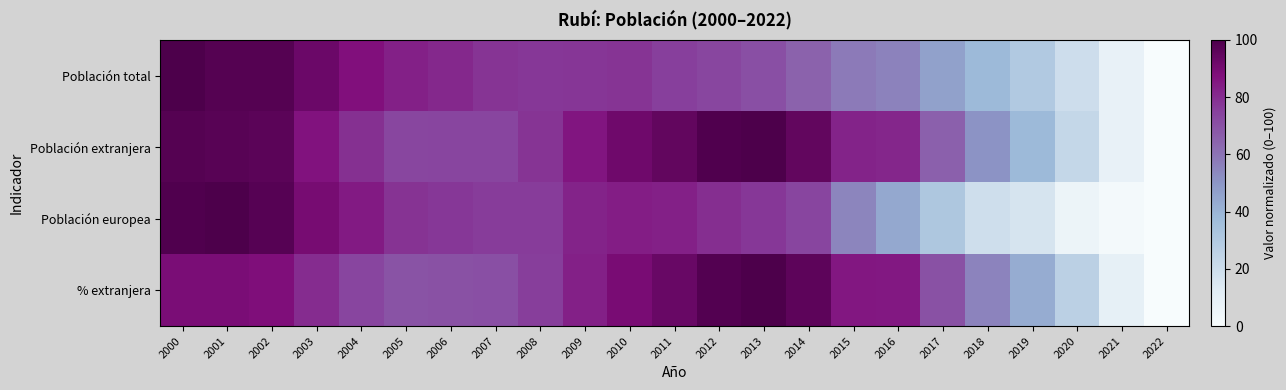

At which category does the chart reach its peak across all series?

2000